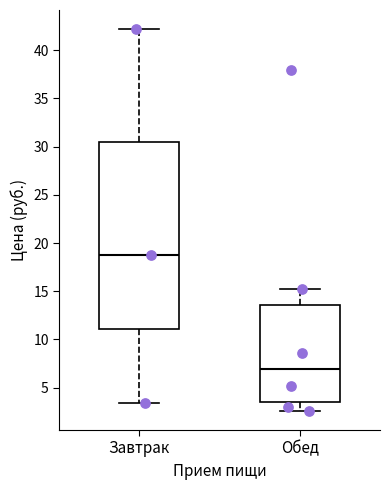

Which box is the tallest, from its lower edge to its upper edge?

Завтрак